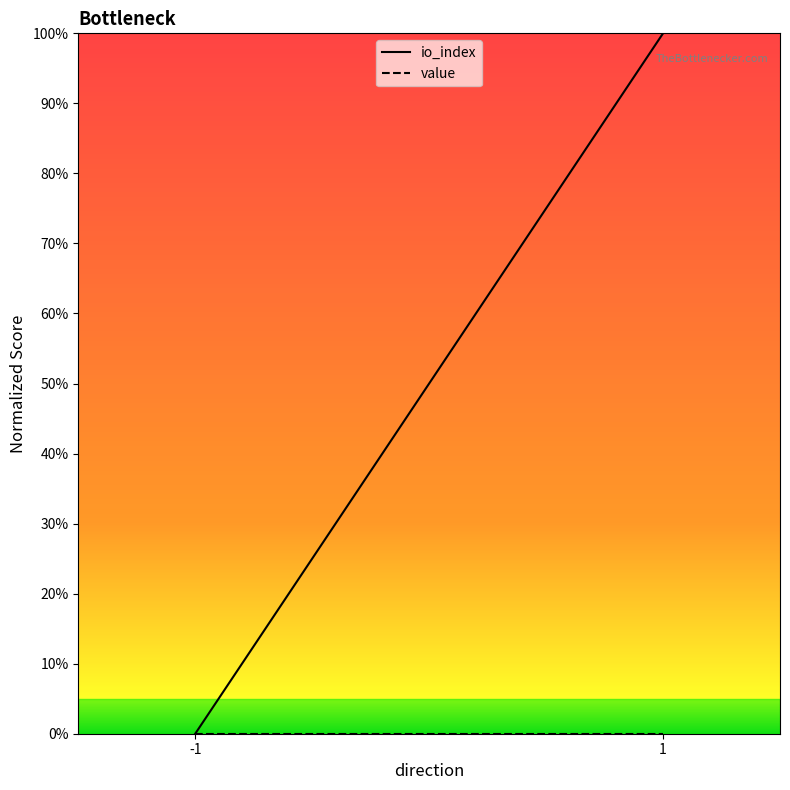

At which label does value reach its minimum?

-1